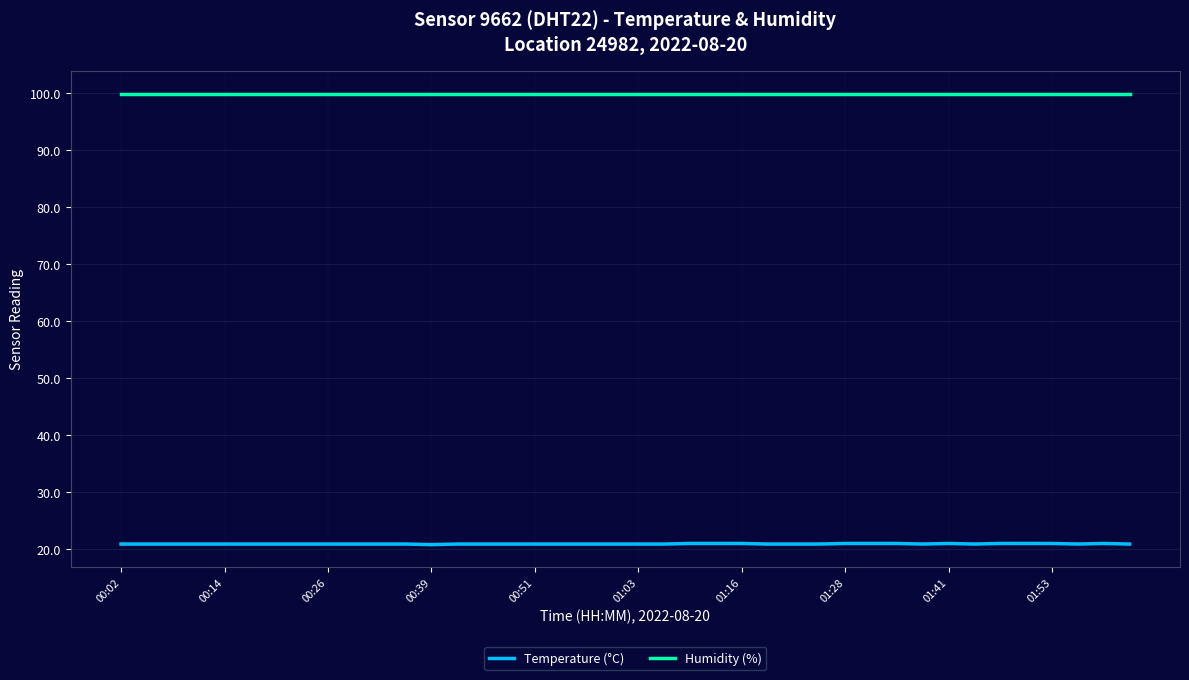

Which series has the largest range (max minus min)?

Temperature (°C)